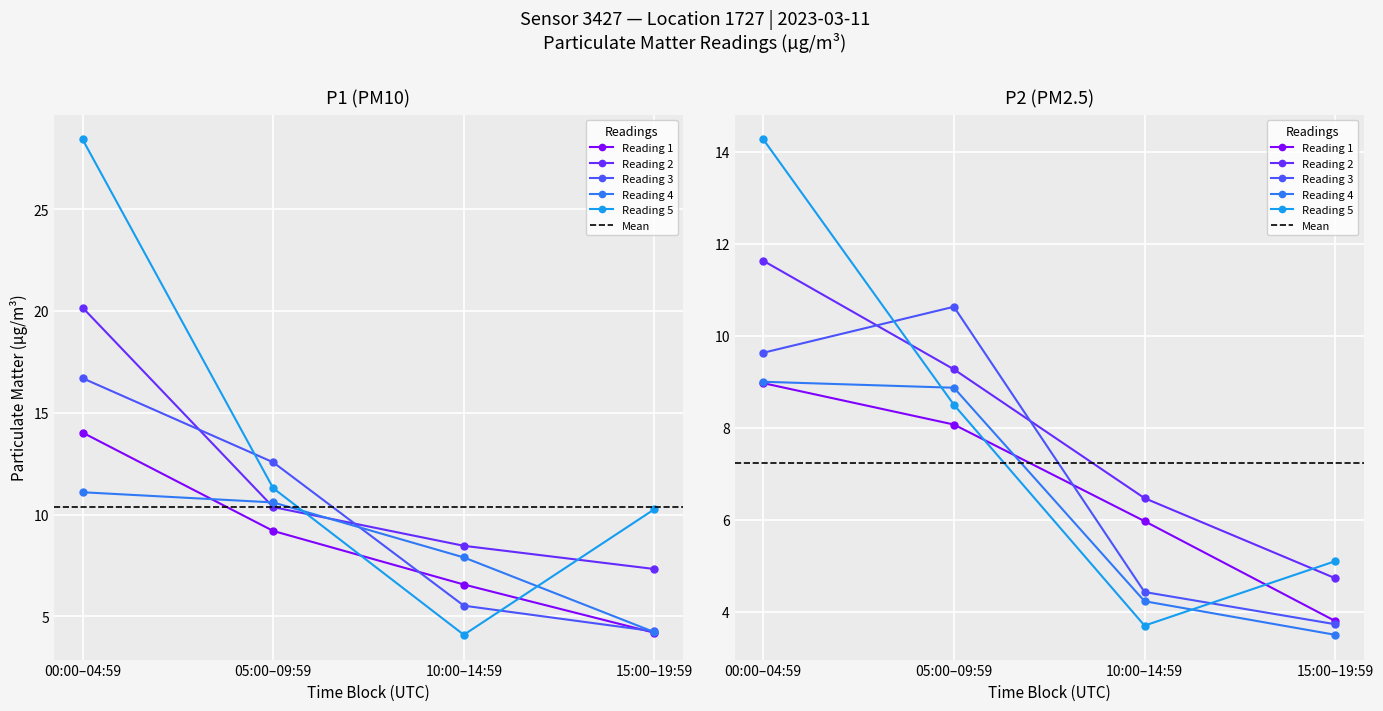

Reading left to right, list all the values displayed in this chart.

P1: P1=14.0	P2=20.2	2=16.7	3=11.1	4=28.4	5=9.2	6=10.4	7=12.6	8=10.6	9=11.3	10=6.6	11=8.5	12=5.5	13=7.9	14=4.1	15=4.2	16=7.3	17=4.3	18=4.2	19=10.3
P2: P1=9.0	P2=11.6	2=9.6	3=9.0	4=14.3	5=8.1	6=9.3	7=10.6	8=8.9	9=8.5	10=6.0	11=6.5	12=4.4	13=4.2	14=3.7	15=3.8	16=4.7	17=3.7	18=3.5	19=5.1